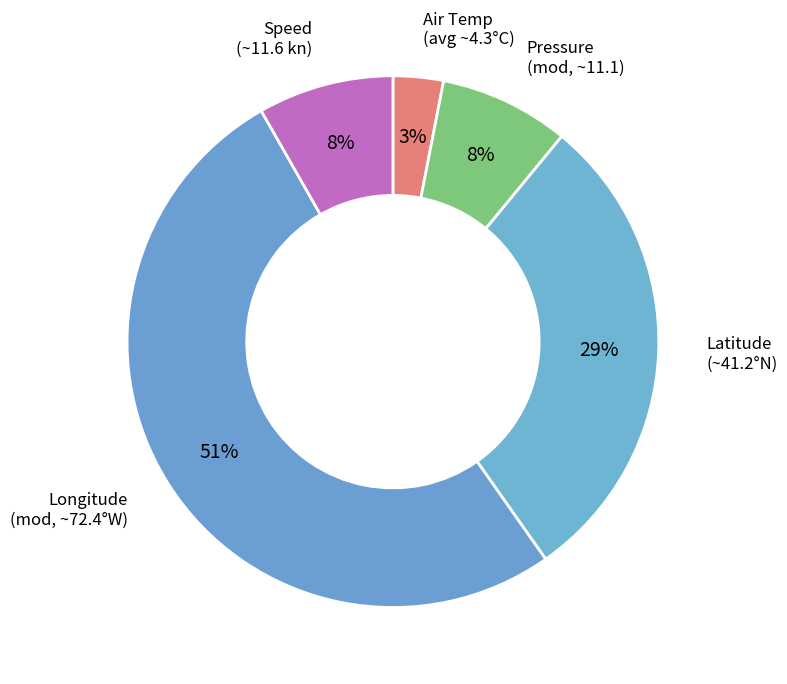

How many slices are in this pie chart?

5